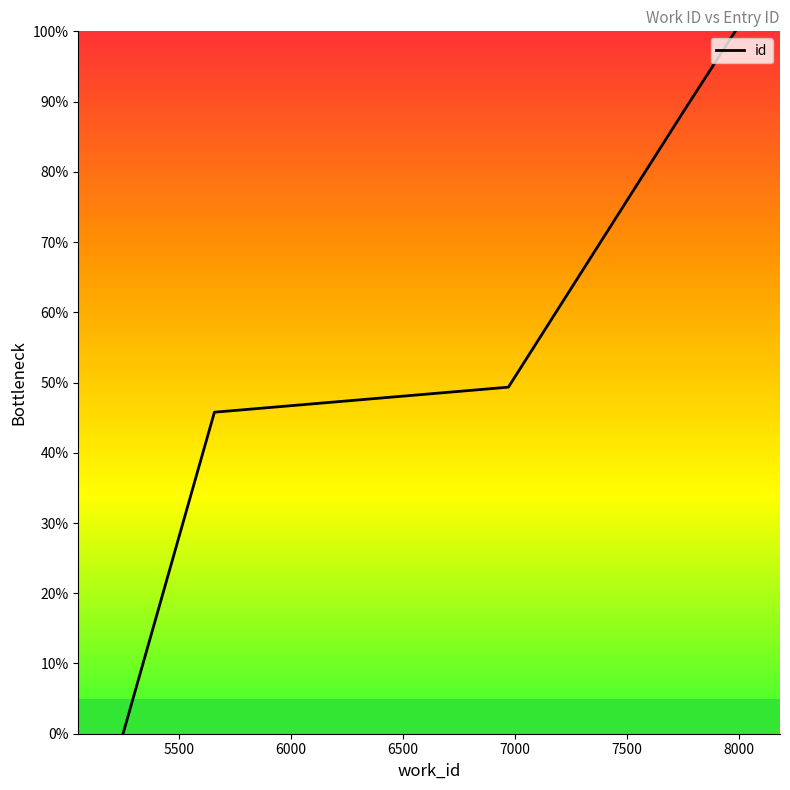

Does the chart have visible grid lines?

No